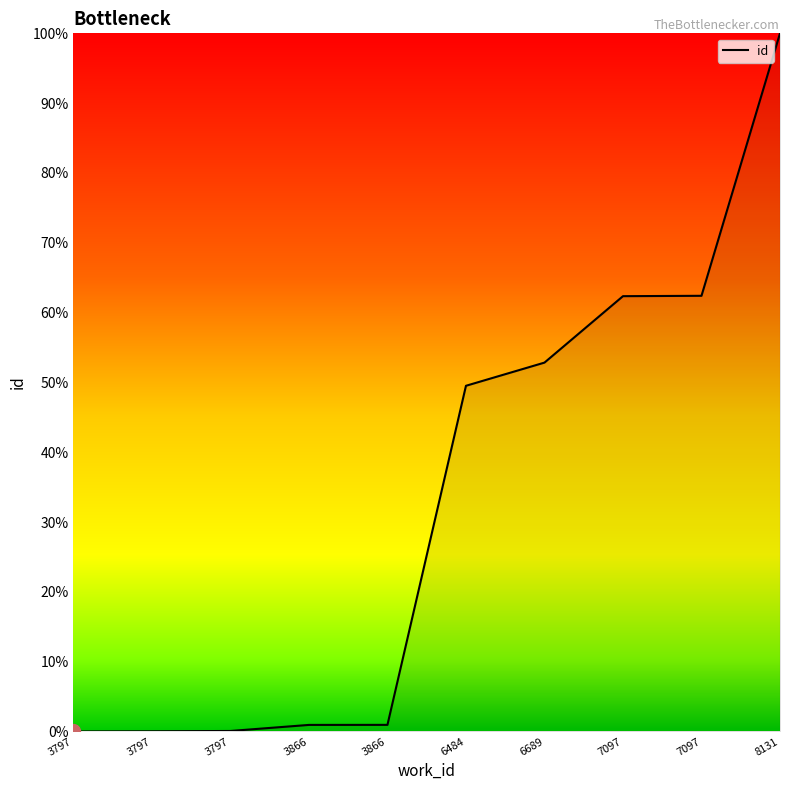

How many lines are shown in the chart?

1